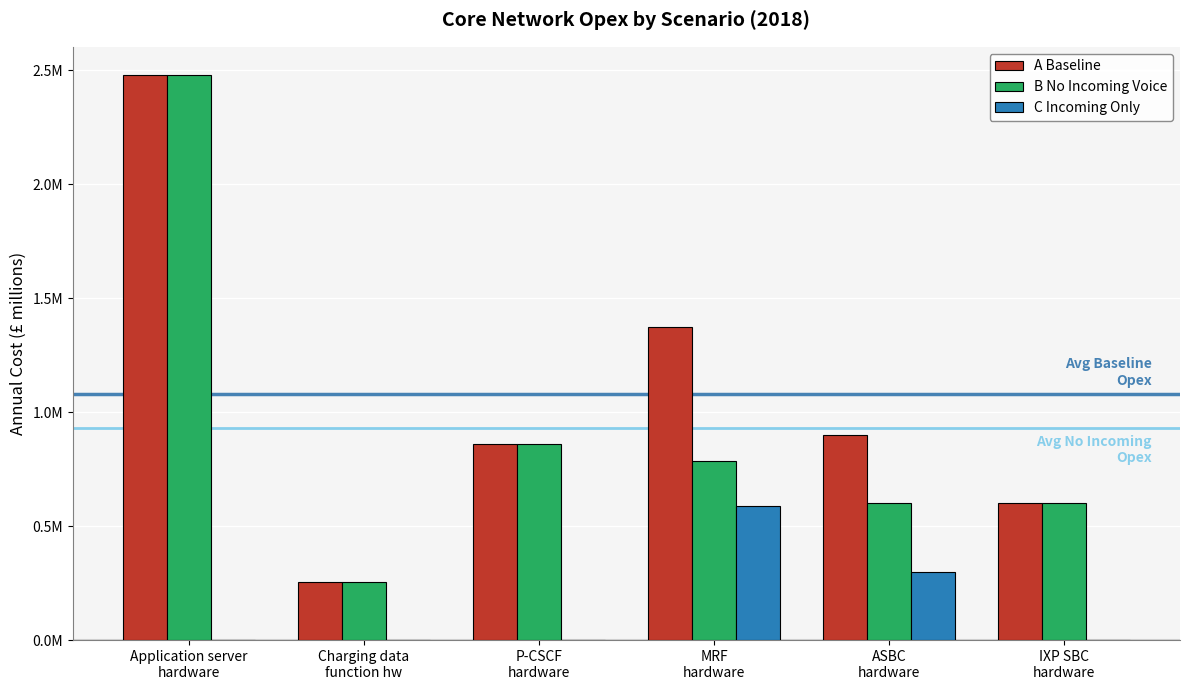

Which series changed the most between Application server
hardware and MRF
hardware?

B No Incoming Voice